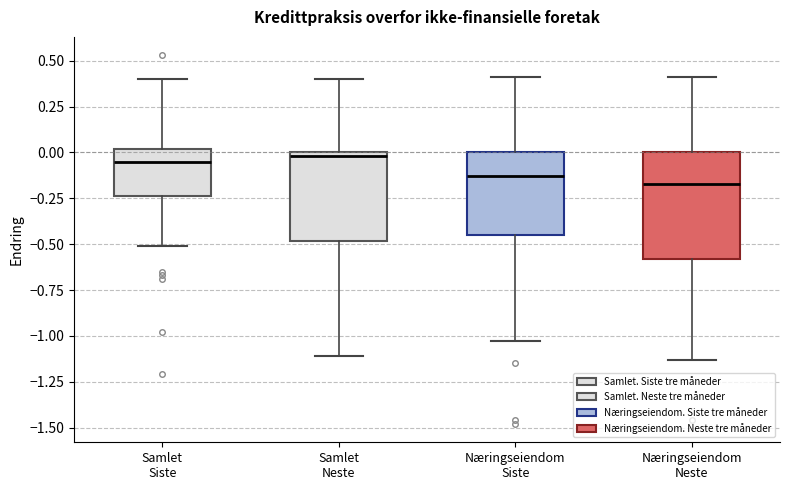

Reading left to right, transcribe this box plot: for each box, give where its median line is, the range the box spans, and where its two whiskers end, as read against the y-axis. The values are not printed on the chart, so give them approximately, as read against the axis.

Samlet Siste: median -0.05, box -0.25 to 0.00, whiskers -0.50 to 0.40
Samlet Neste: median 0.00 (just below the box's upper edge), box -0.50 to 0.00, whiskers -1.10 to 0.40
Næringseiendom Siste: median -0.15, box -0.45 to 0.00, whiskers -1.05 to 0.40
Næringseiendom Neste: median -0.15, box -0.60 to 0.00, whiskers -1.15 to 0.40